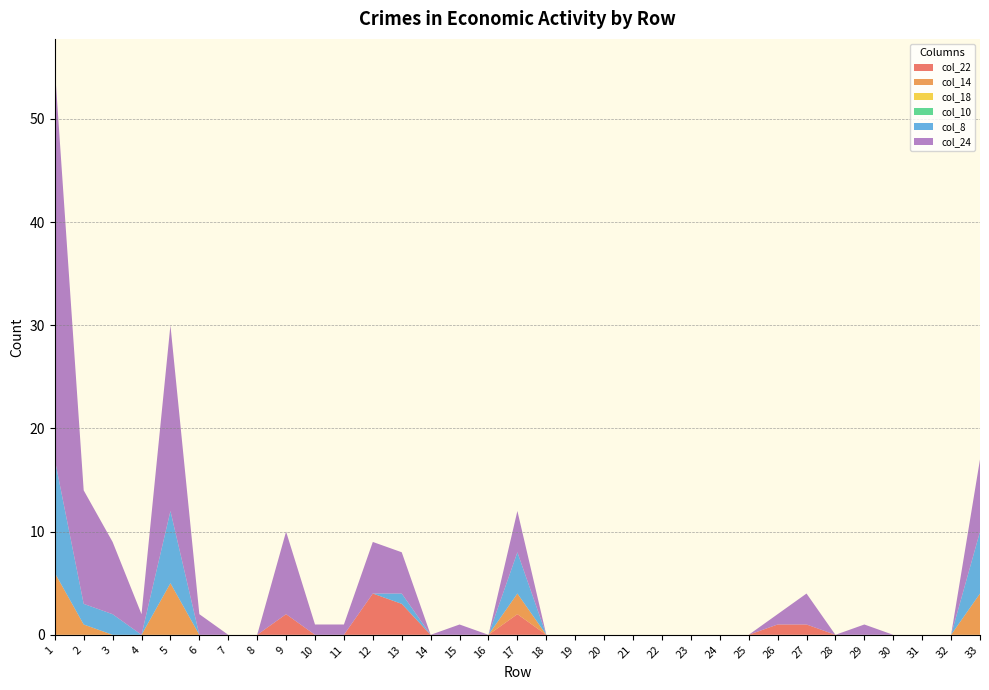

Reading left to right, list all the values displayed in this chart.

col_22: 0	0	0	0	0	0	0	0	2	0	0	4	3	0	0	0	2	0	0	0	0	0	0	0	0	1	1	0	0	0	0	0	0
col_14: 6	1	0	0	5	0	0	0	0	0	0	0	0	0	0	0	2	0	0	0	0	0	0	0	0	0	0	0	0	0	0	0	4
col_18: 0	0	0	0	0	0	0	0	0	0	0	0	0	0	0	0	0	0	0	0	0	0	0	0	0	0	0	0	0	0	0	0	0
col_10: 0	0	0	0	0	0	0	0	0	0	0	0	0	0	0	0	0	0	0	0	0	0	0	0	0	0	0	0	0	0	0	0	0
col_8: 11	2	2	0	7	0	0	0	0	0	0	0	1	0	0	0	4	0	0	0	0	0	0	0	0	0	0	0	0	0	0	0	6
col_24: 38	11	7	2	18	2	0	0	8	1	1	5	4	0	1	0	4	0	0	0	0	0	0	0	0	1	3	0	1	0	0	0	7